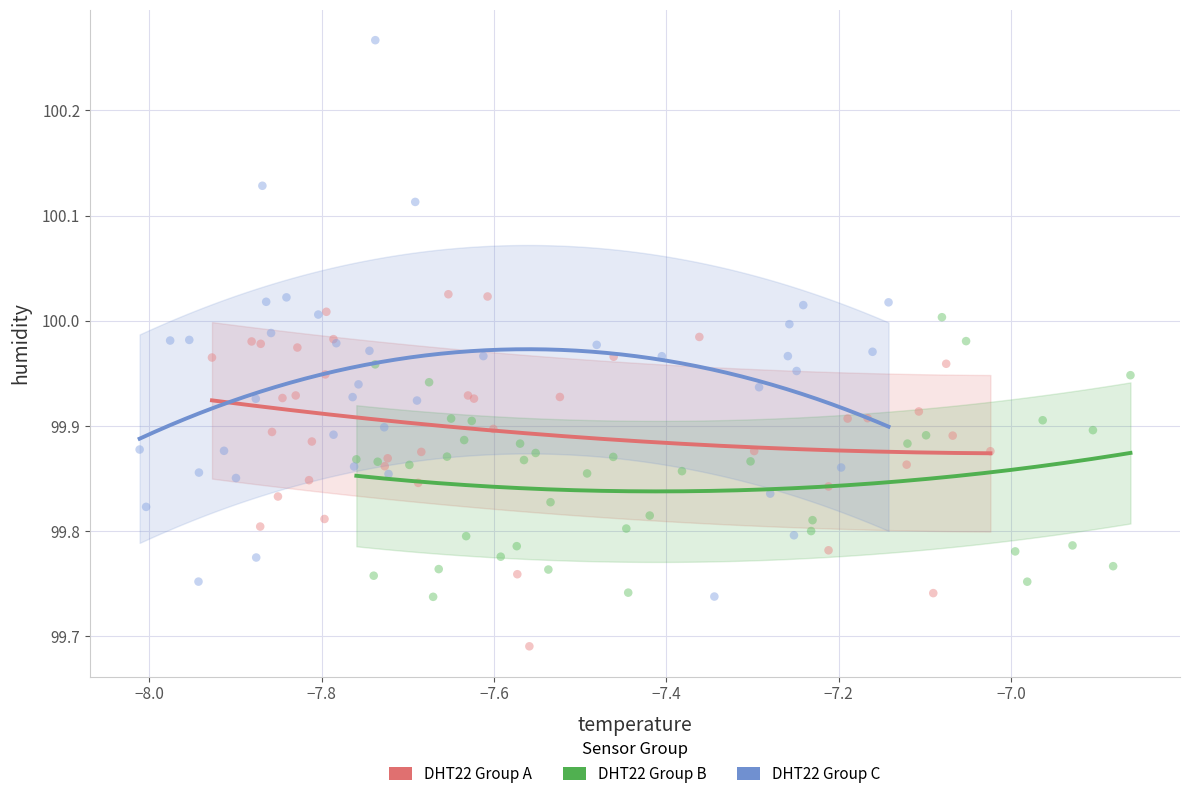

Which series has the widest spread of Y values?

DHT22 Group C